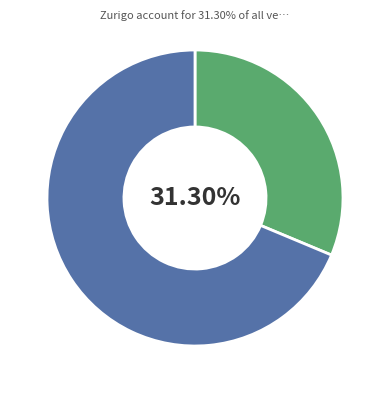

Does any single category account for the majority?

Yes